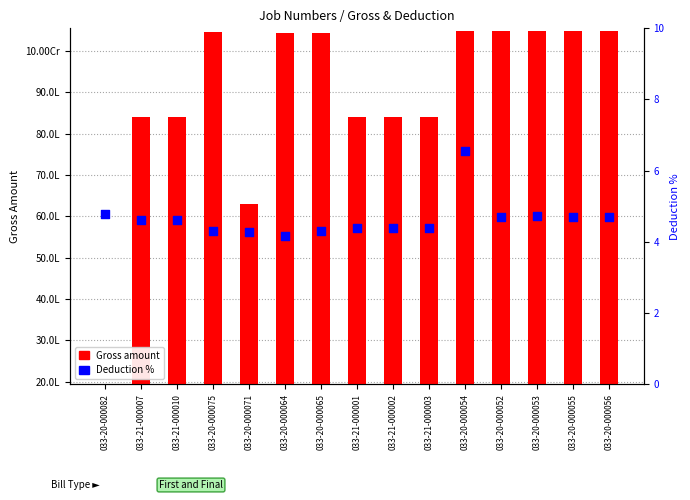

What is the total value across all series at 033-20-000082?

1954480.8